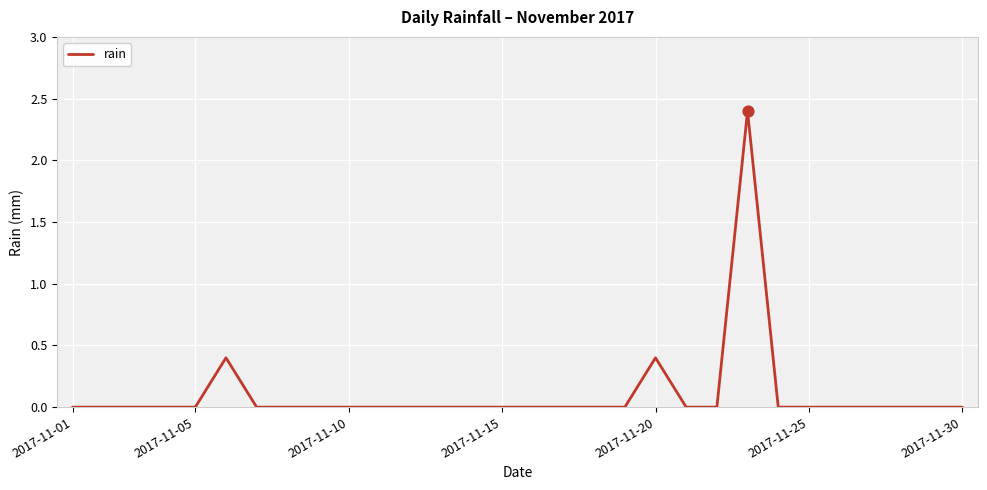

What is the greatest value displayed?

2.4